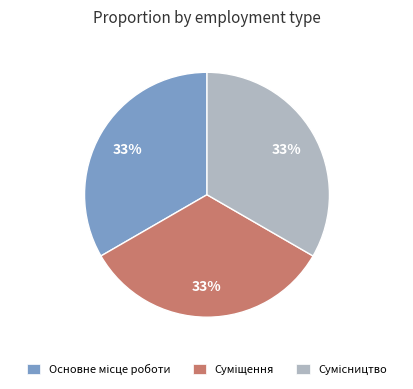

To the nearest percent, what is the average slice percentage?

33%